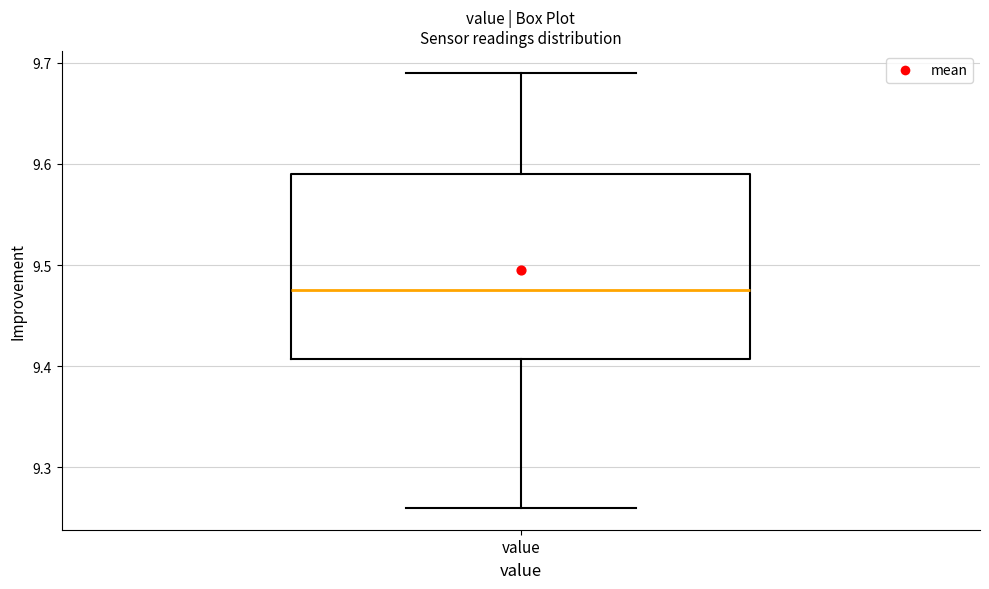

Read this box plot against the y-axis: the position of the median line, the range covered by the box, and the ends of both whiskers. The values are not printed on the chart, so give them approximately, as read against the axis.

median 9.48, box 9.41 to 9.59, whiskers 9.26 to 9.69